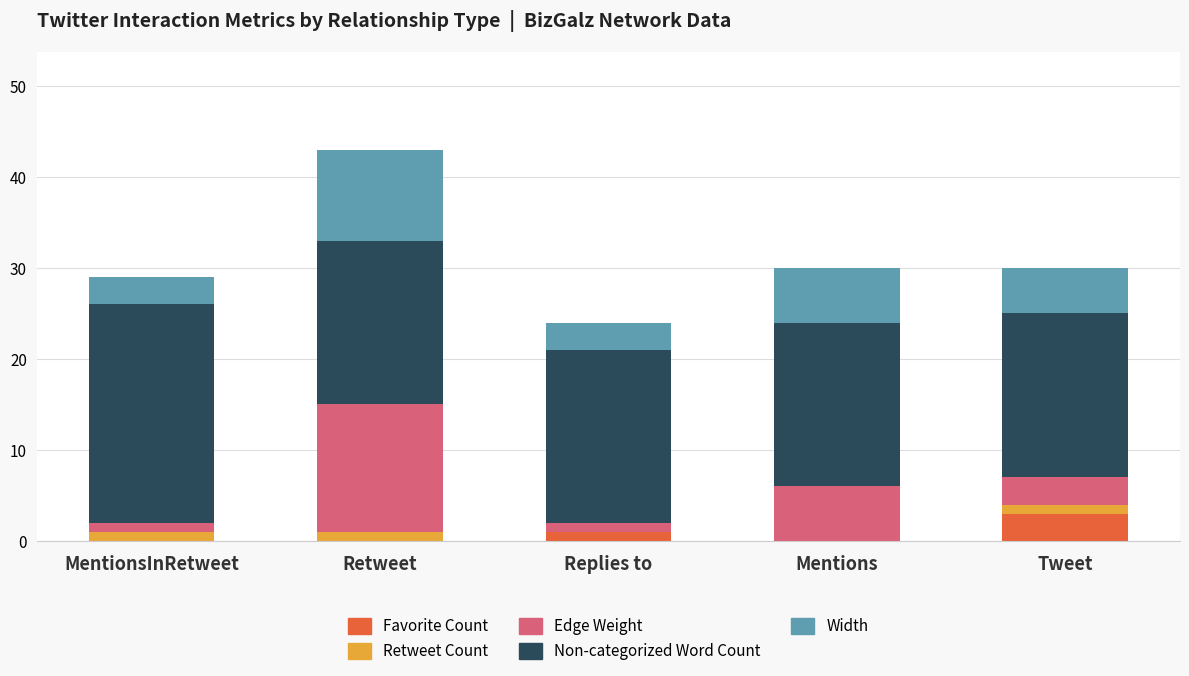

Which category has the highest value in the Favorite Count series?

Tweet